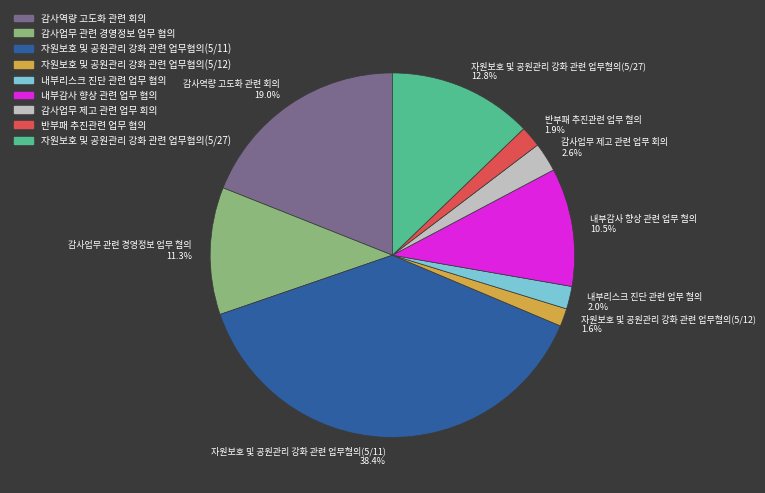

Is there a majority slice in this chart?

No